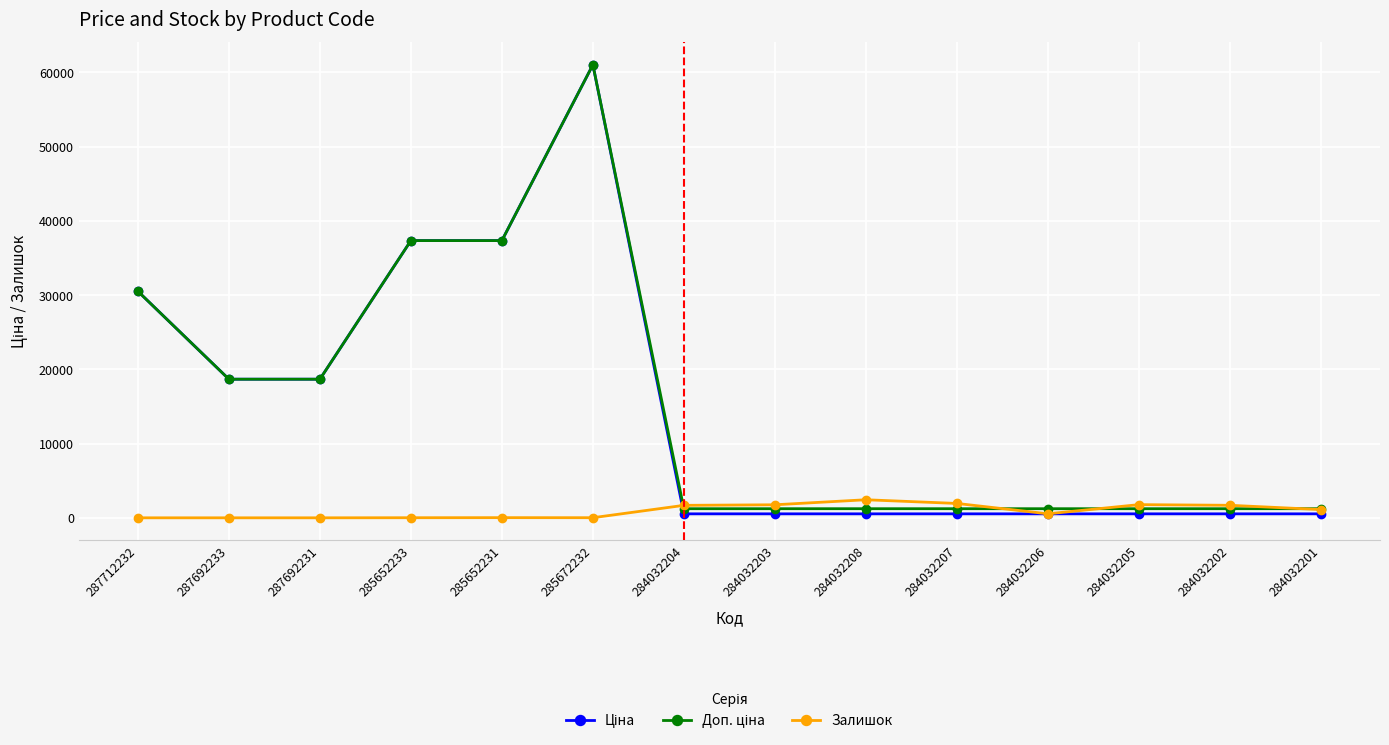

At which category is the sum across all series the highest?

285672232